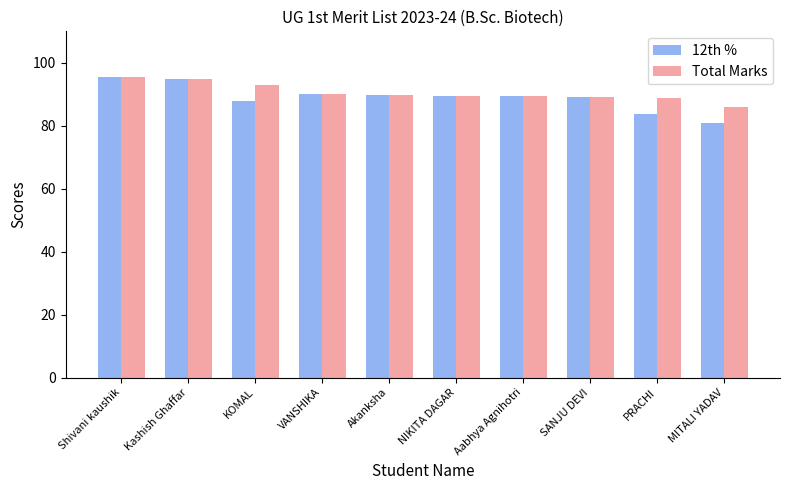

What are all the series names shown in the legend?

12th %, Total Marks